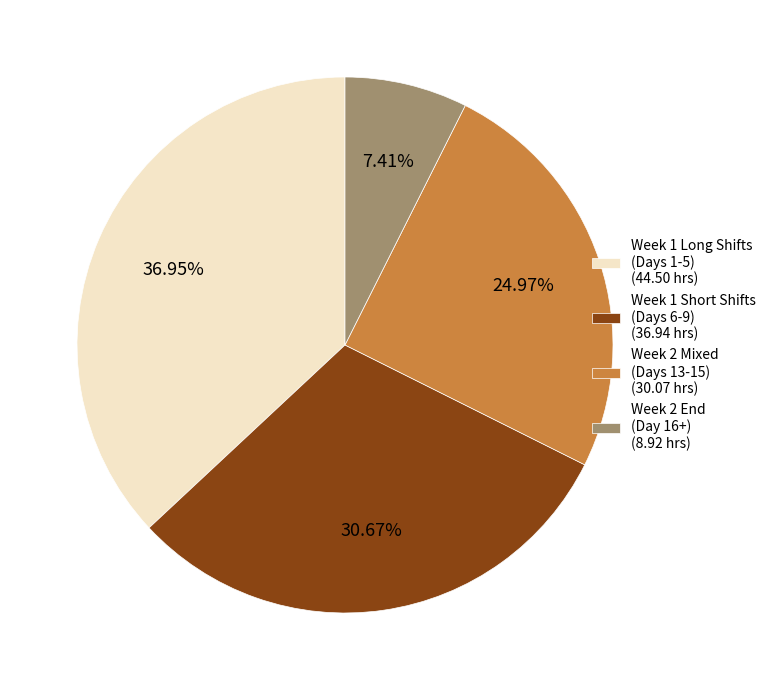

Which slice is the largest?

Week 1 Long Shifts (Days 1-5) (44.50 hrs)